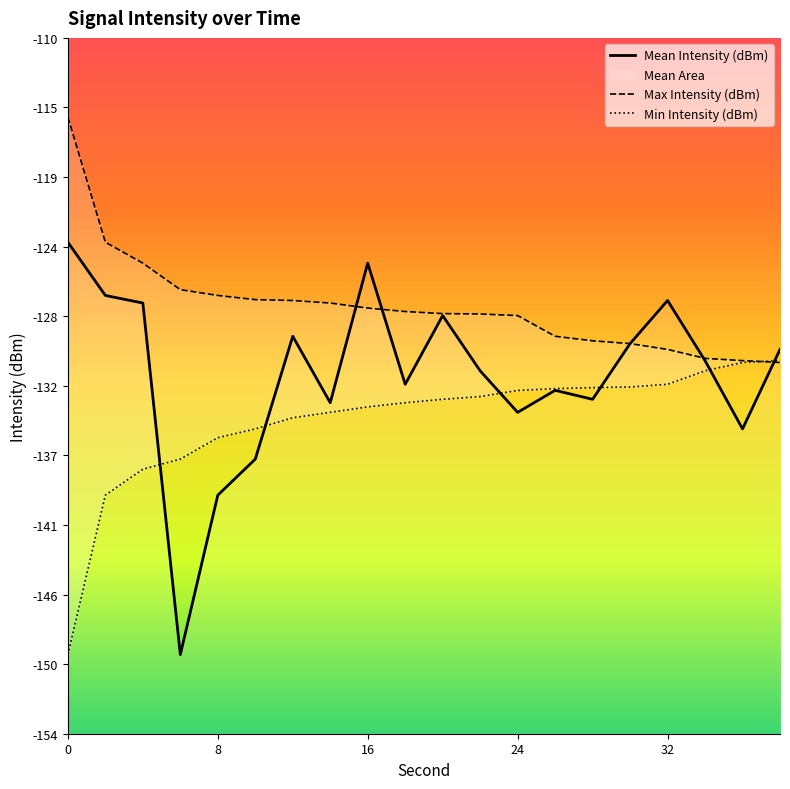

At how many categories does at least one series exceed -123?

1